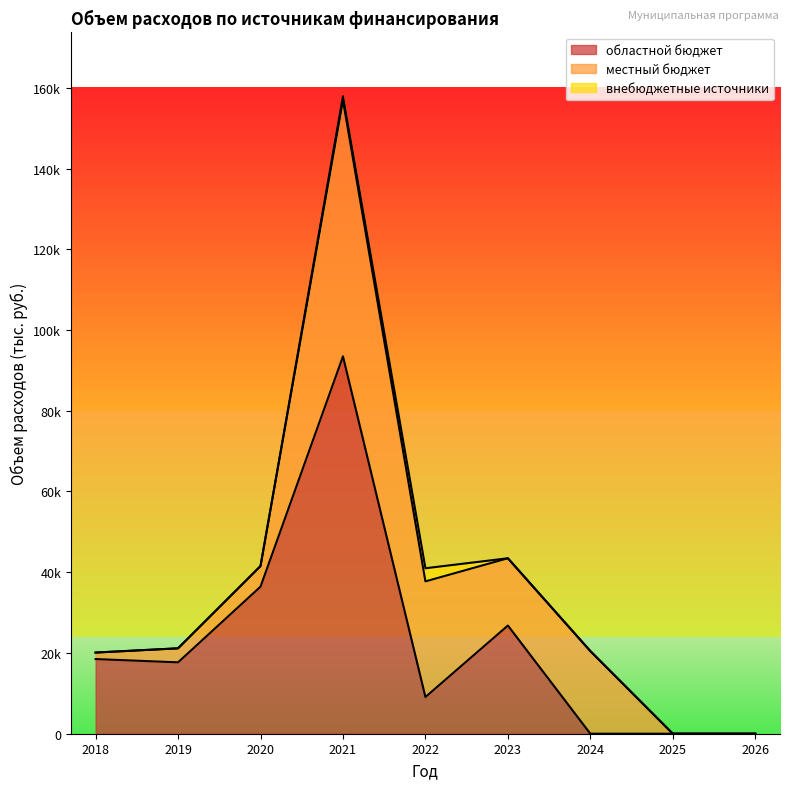

How many lines are shown in the chart?

3